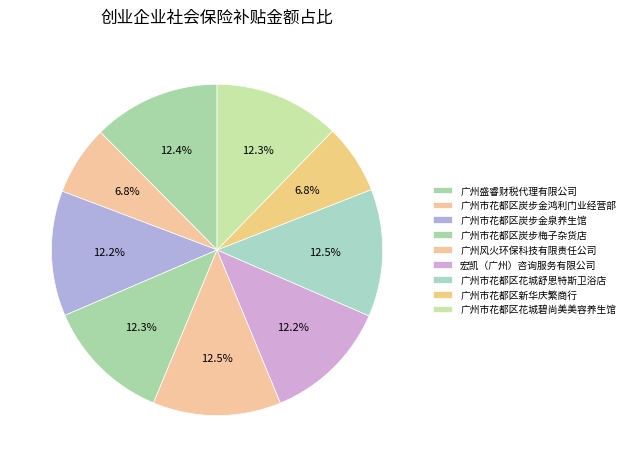

Count the number of slices in the pie.

9